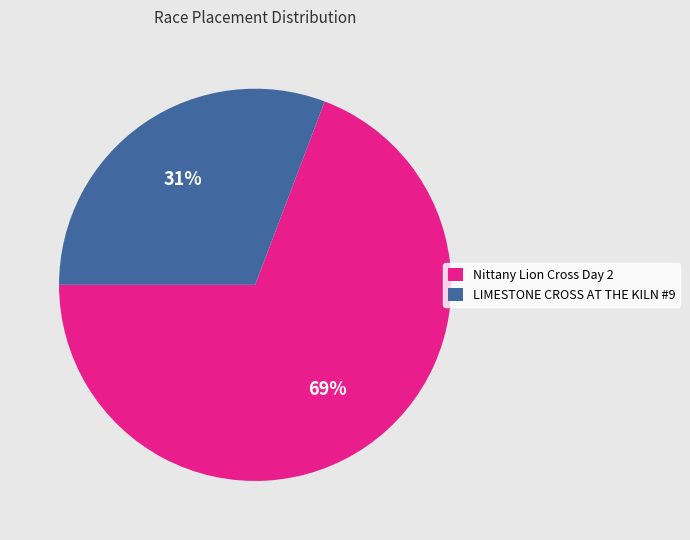

Does Nittany Lion Cross Day 2 account for over 50% of the chart?

Yes